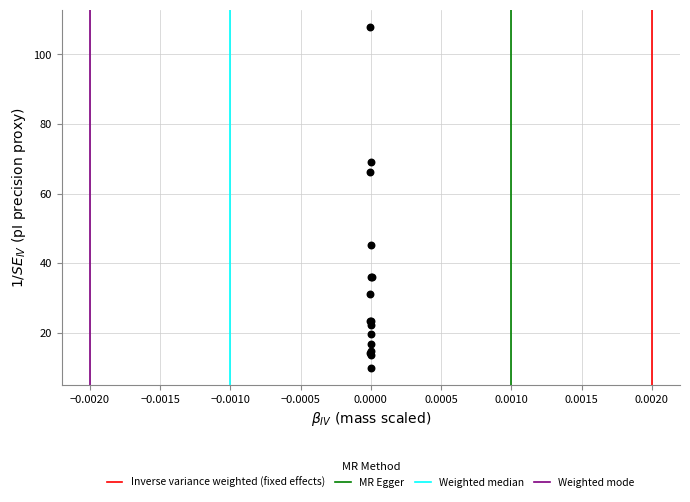

What Y value in the scatter plot is closest to 58?

66.1